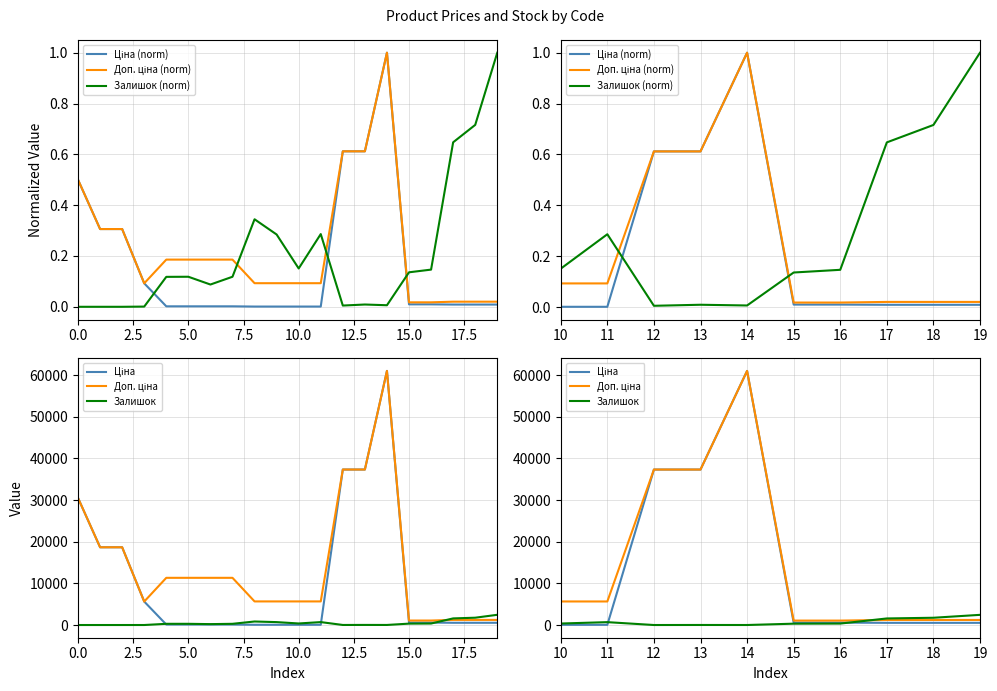

What is the value of the Доп. ціна point at the 1st from the left?

5667.0